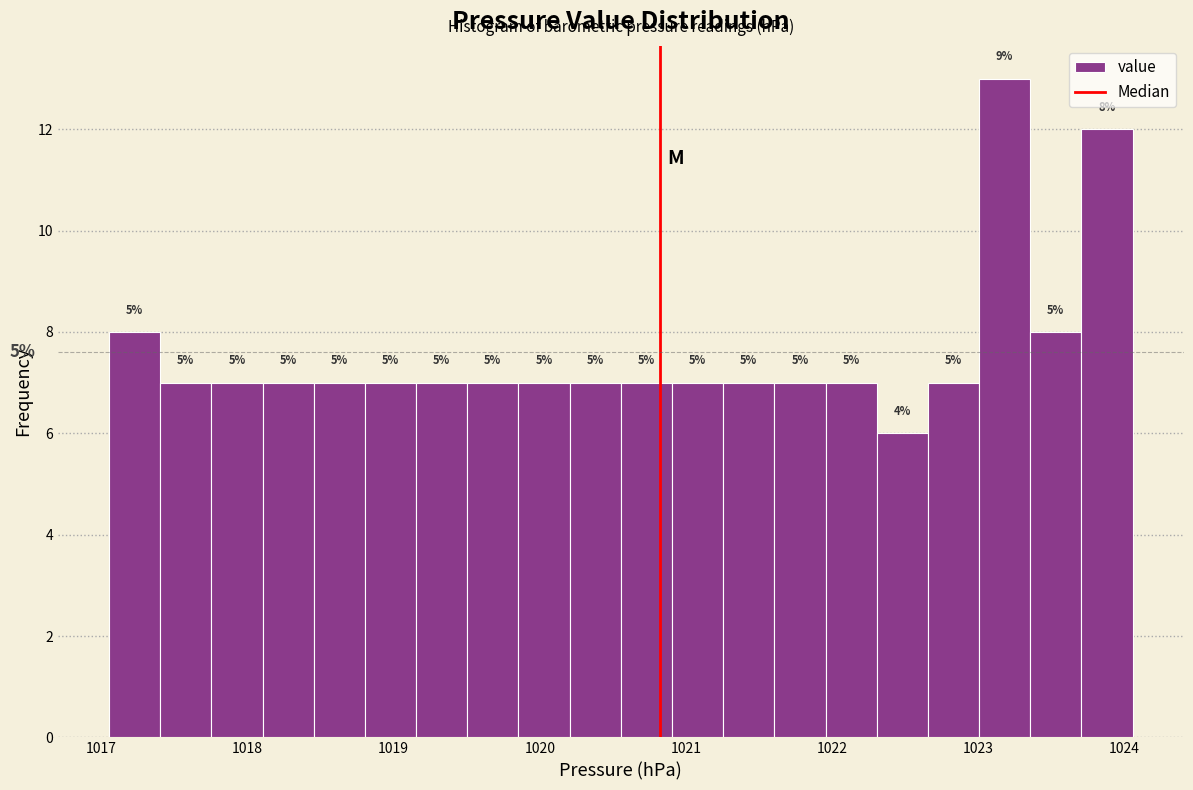

Around what value on the x-axis is the tallest bar? Give the approximate position of its centre, as read against the axis.

1023.2